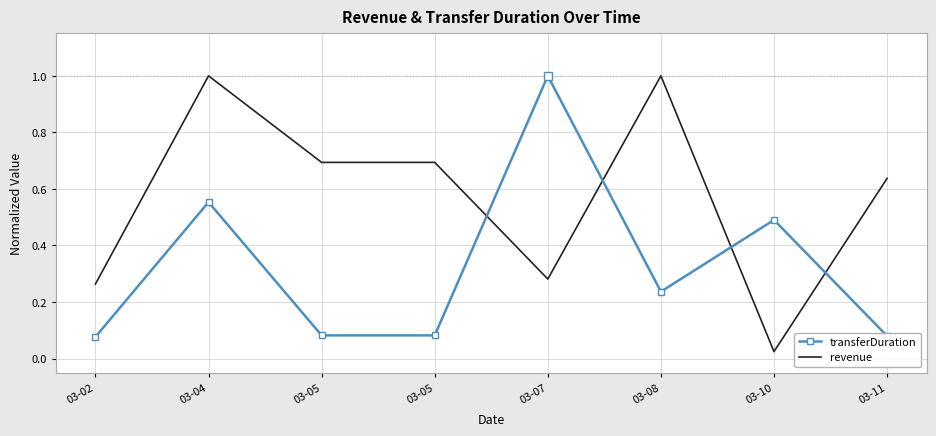

Between which two adjacent categories do transferDuration and revenue first intersect?

03-05 and 03-07